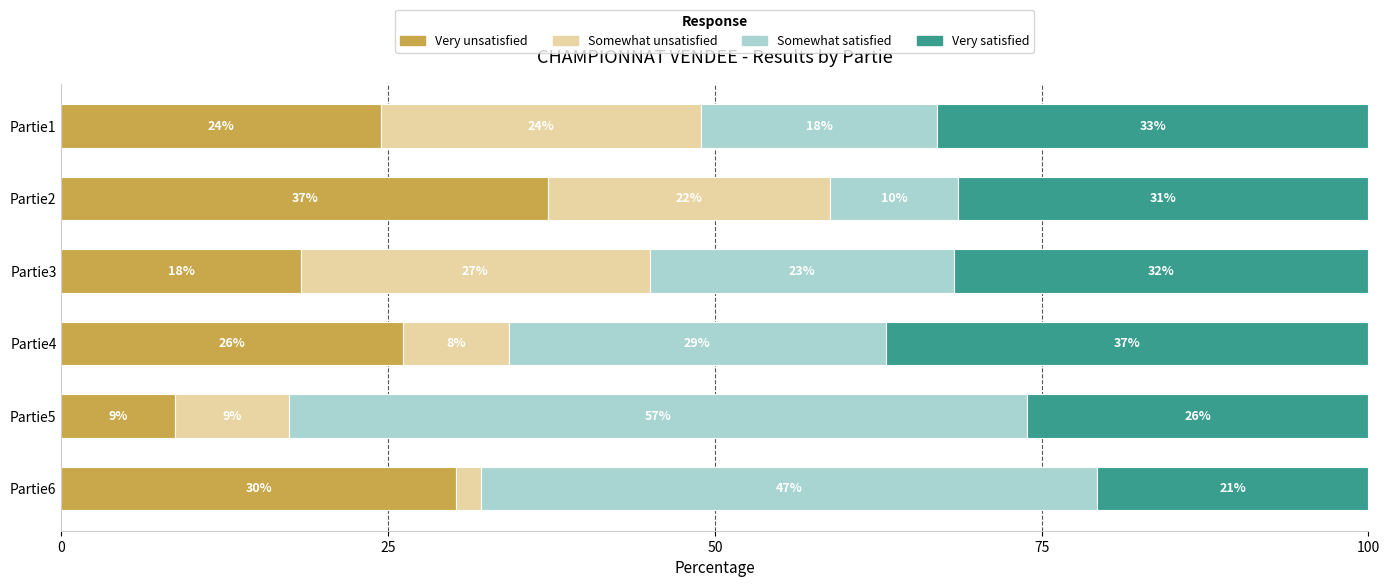

List the series in order of their peak value, highest first.

Somewhat satisfied, Very unsatisfied, Very satisfied, Somewhat unsatisfied